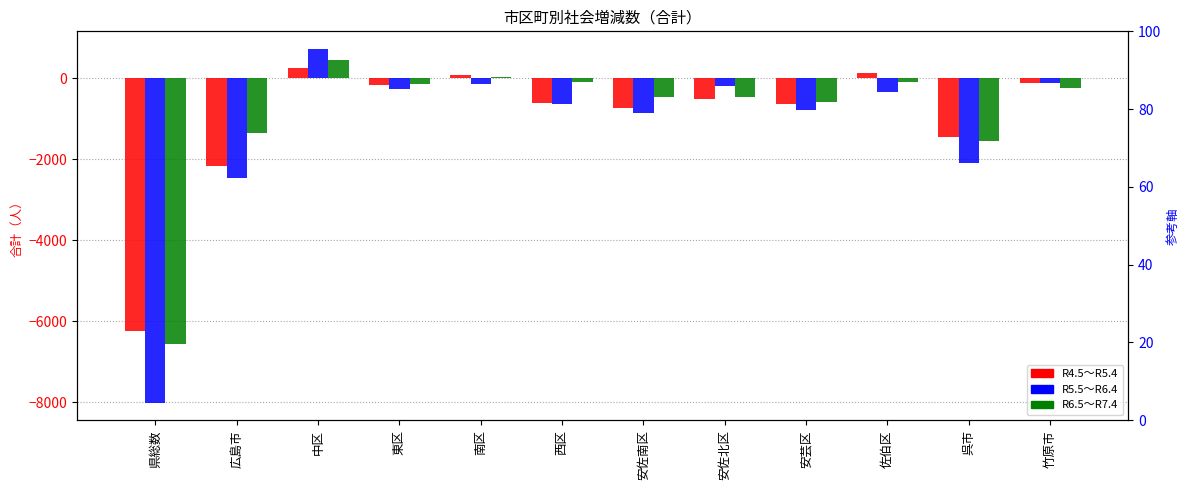

Which label corresponds to the smallest value in the chart?

県総数